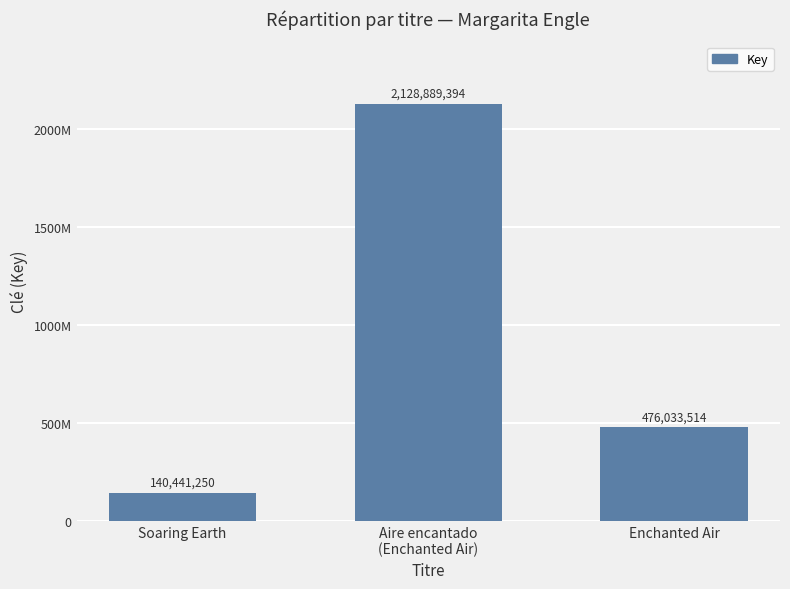

What position from the left is Aire encantado
(Enchanted Air)?

2